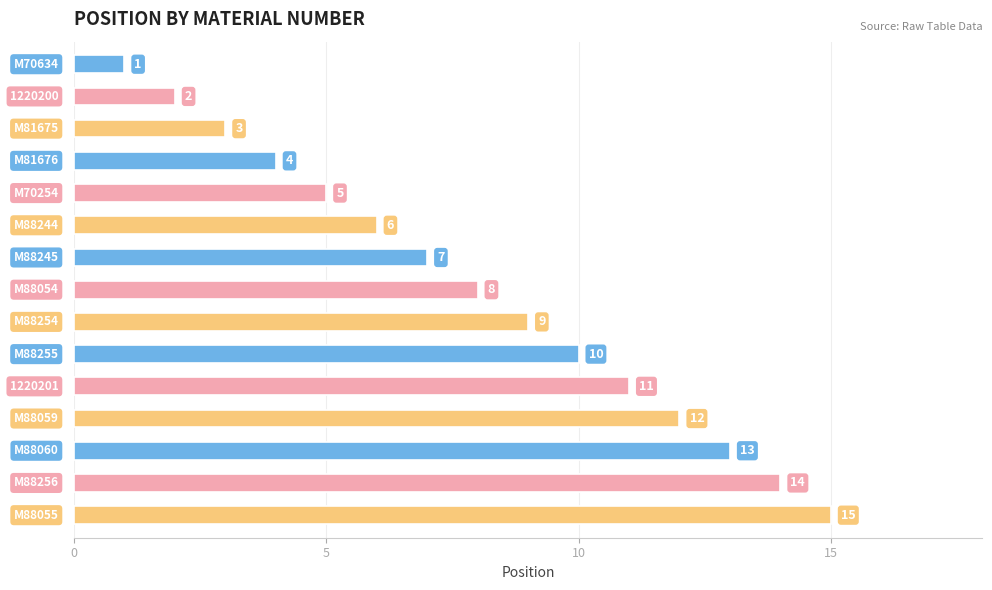

What is the greatest value displayed?

15